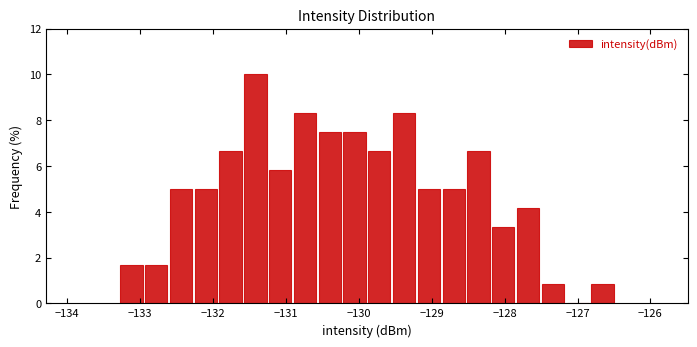

Around what value on the x-axis is the tallest bar? Give the approximate position of its centre, as read against the axis.

-131.4